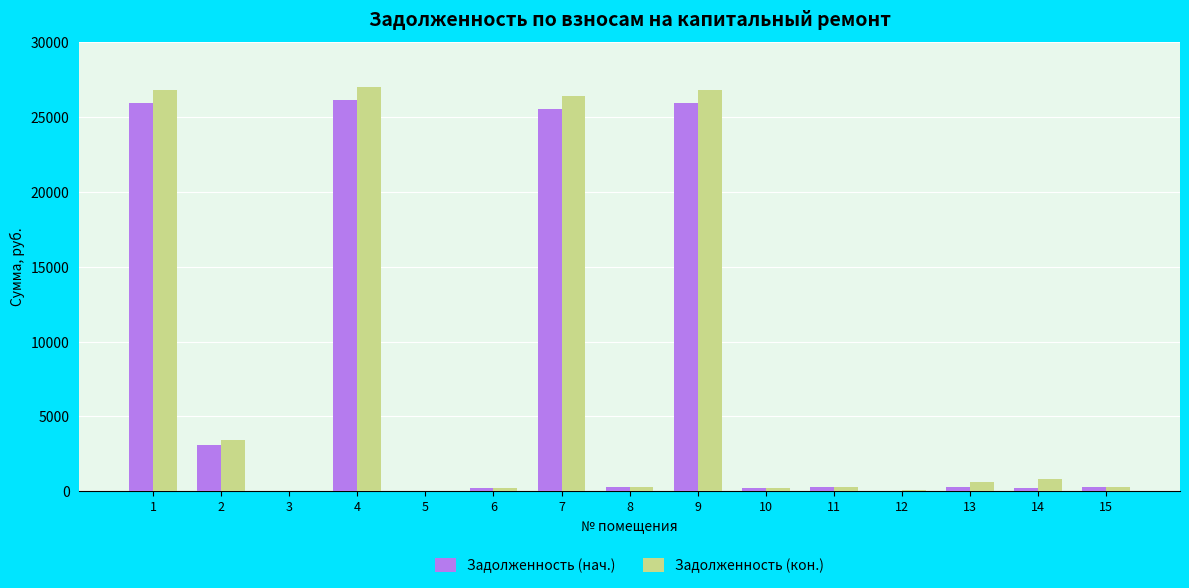

How many data points in Задолженность (нач.) are above 289?

8